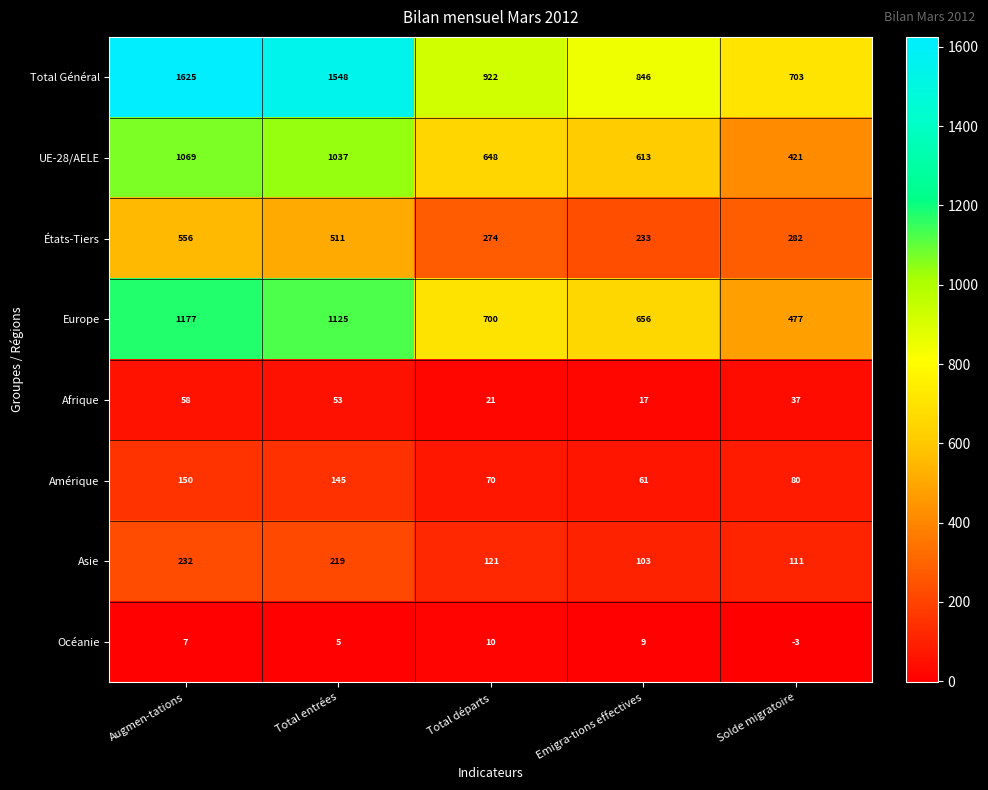

What is the spread (max minus min) of values at Emigra-tions effectives?

837